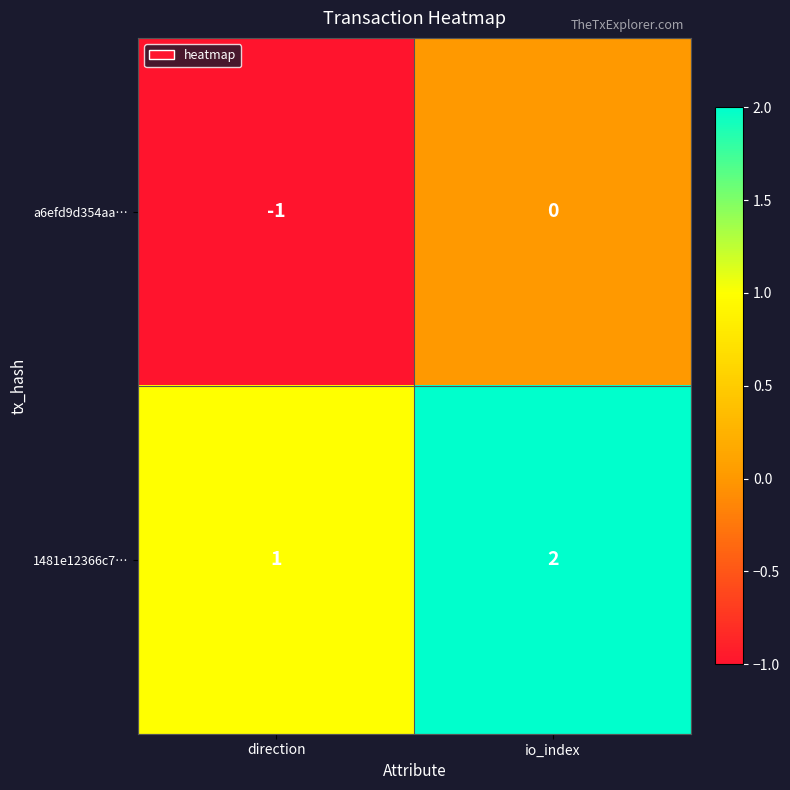

What is the sum of all 1481e12366c7… values?

3